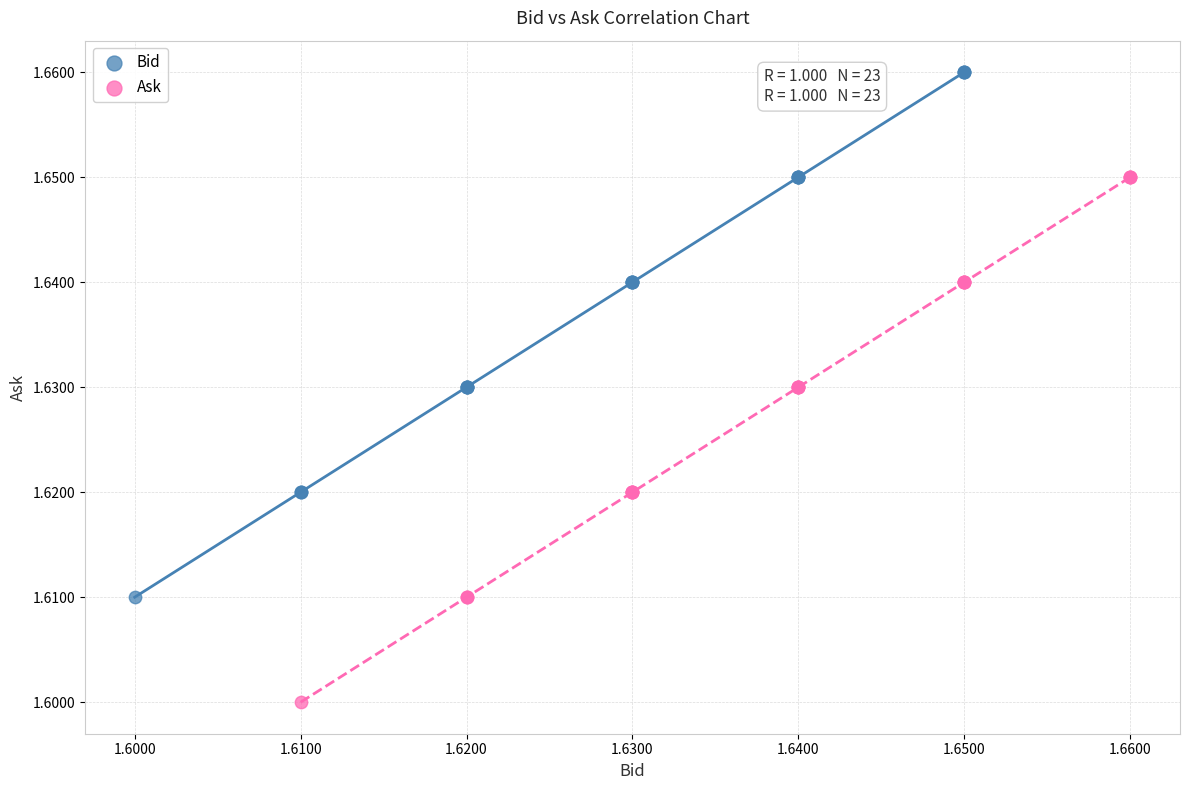

Which series reaches the maximum Y coordinate?

Bid